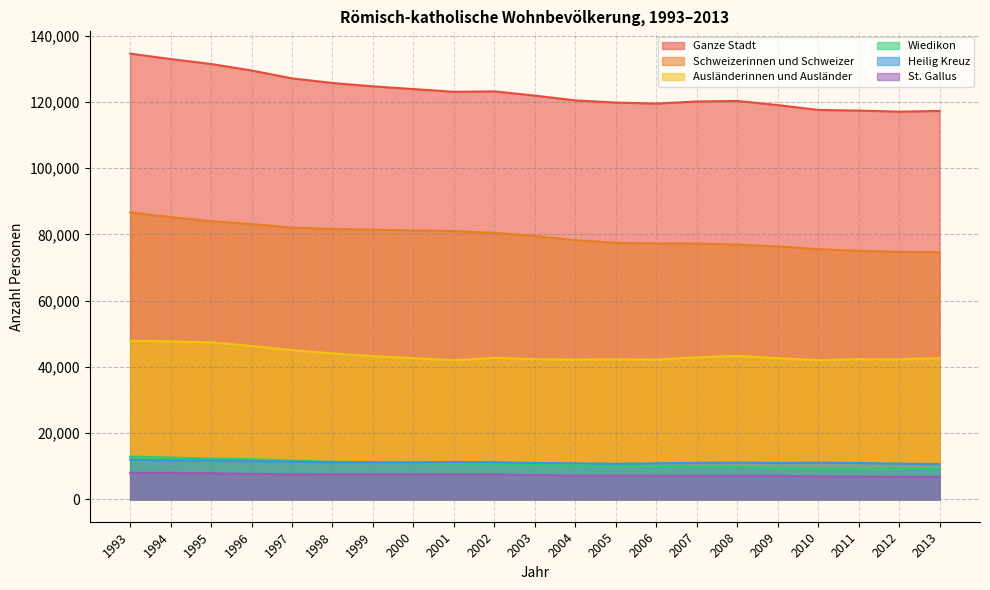

How many lines are shown in the chart?

6